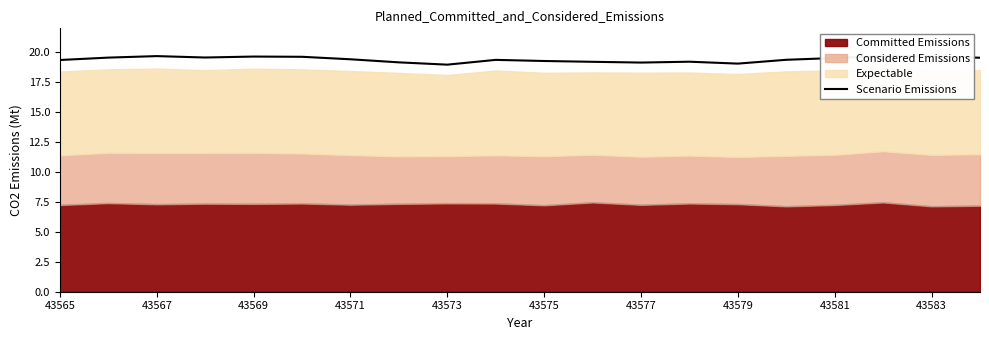

What is the difference between the maximum and second lowest values?

0.6